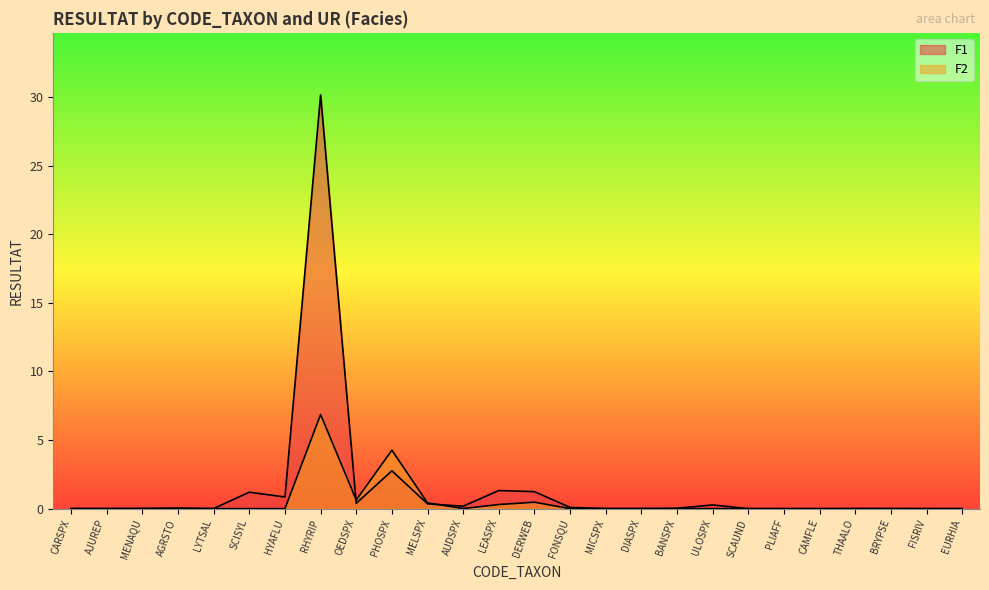

What is the difference between the maximum and minimum values in the F2 series?

6.9